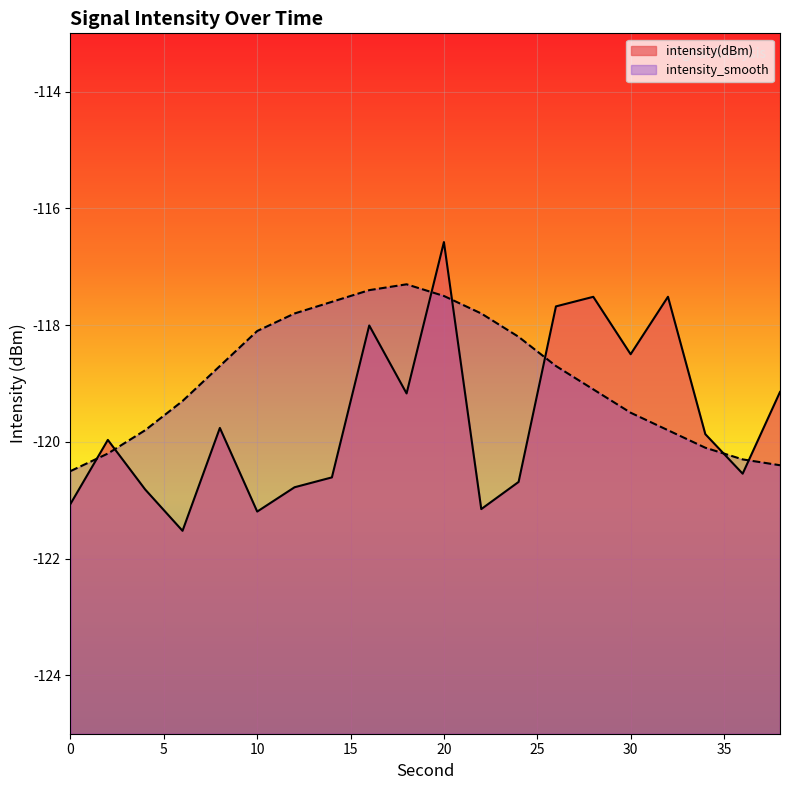

How many times do intensity_smooth and intensity(dBm) cross each other?

7